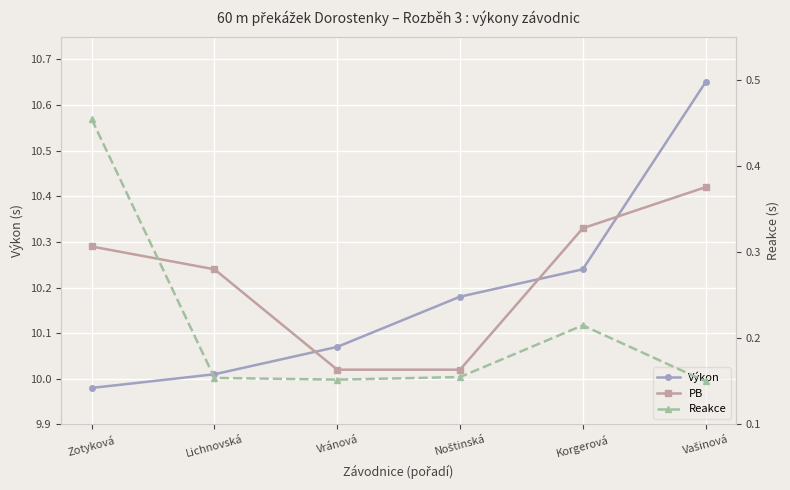

At which label is Reakce closest to 0?

Vašinová